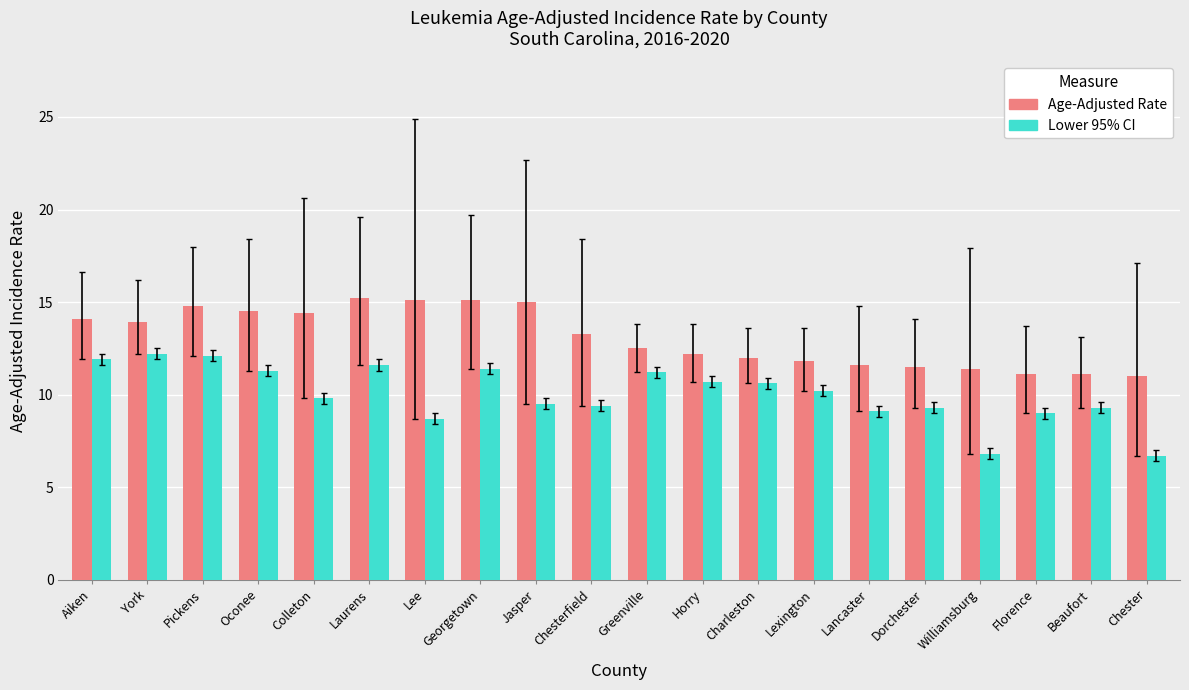

What is the smallest value displayed?

6.7